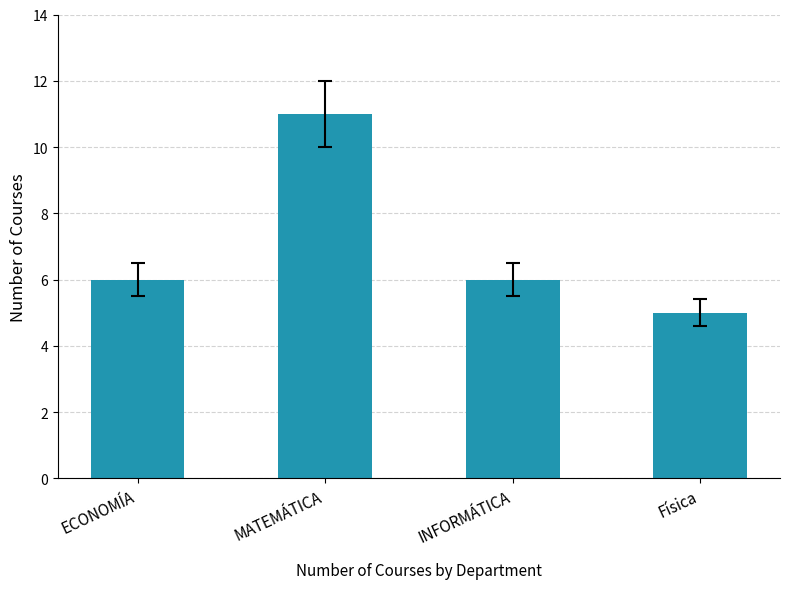

Which category has the lowest value across all series?

Física